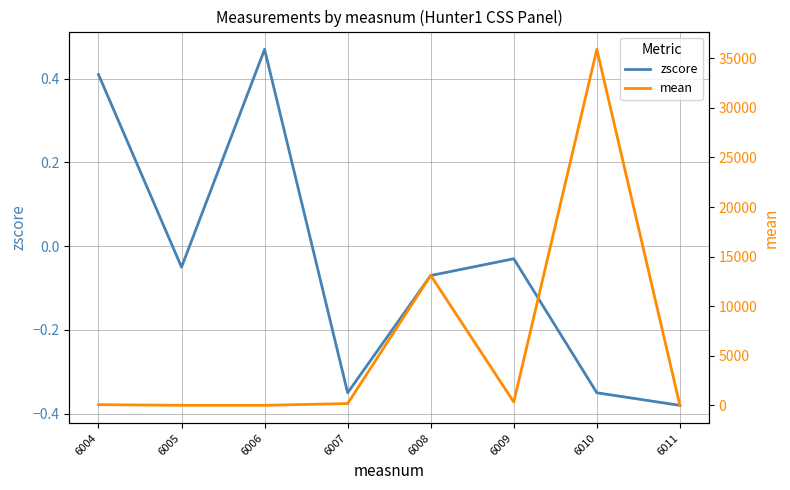

In mean, how many points are lower than both neighbors (excluding endpoints)?

2